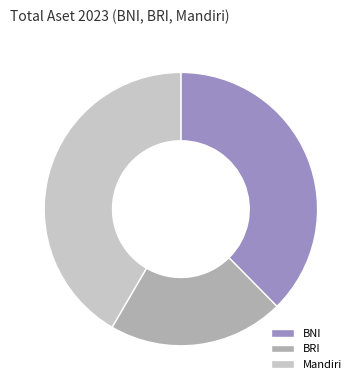

True or false: BNI accounts for 38% of the total.

True